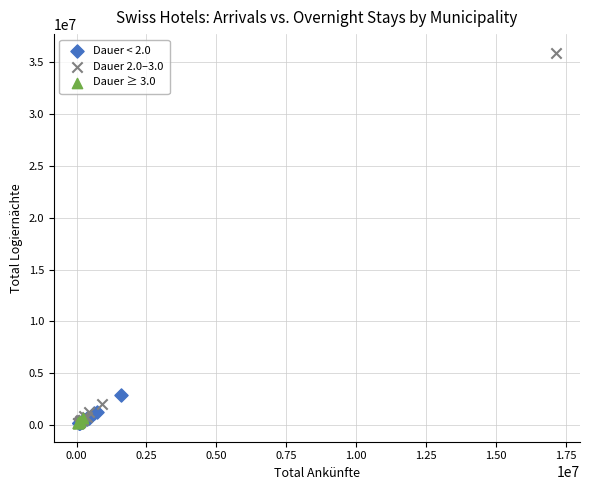

Which series has the largest Y range (max minus min)?

Dauer 2.0–3.0